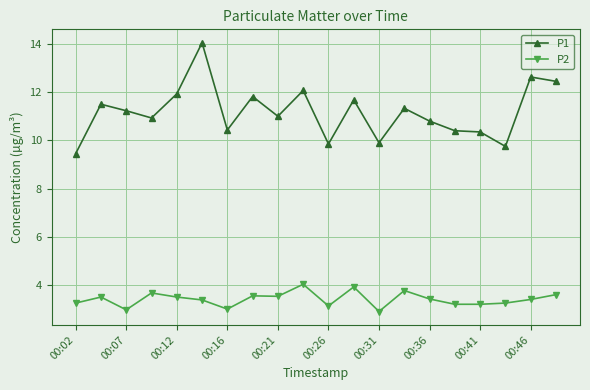

Is this an area chart (filled region under the line)?

No